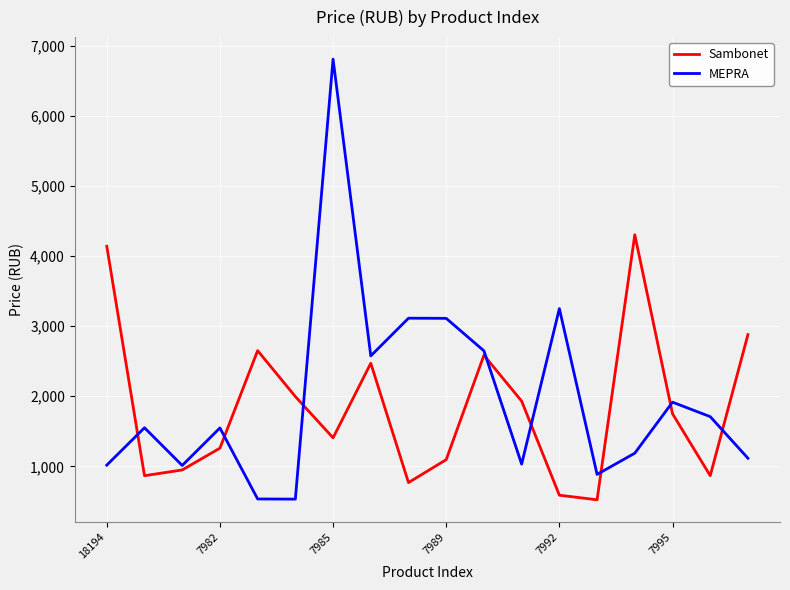

Which series has the largest range (max minus min)?

MEPRA